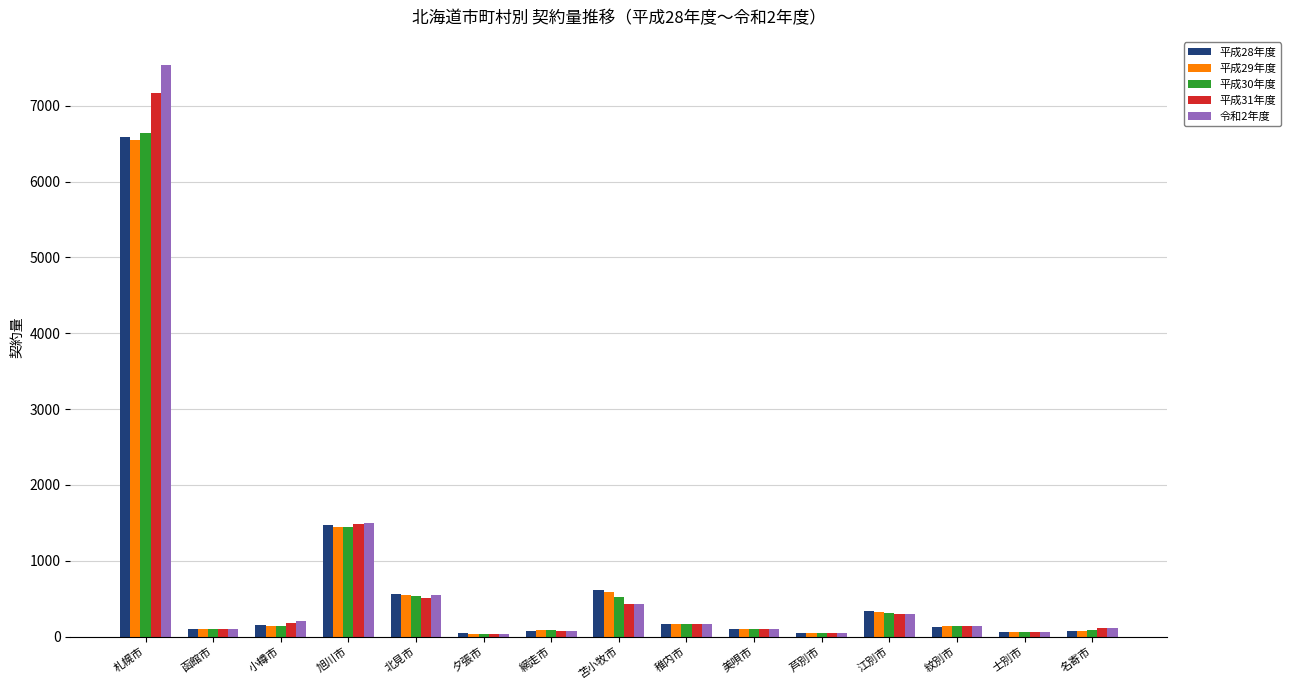

What are all the series names shown in the legend?

平成28年度, 平成29年度, 平成30年度, 平成31年度, 令和2年度